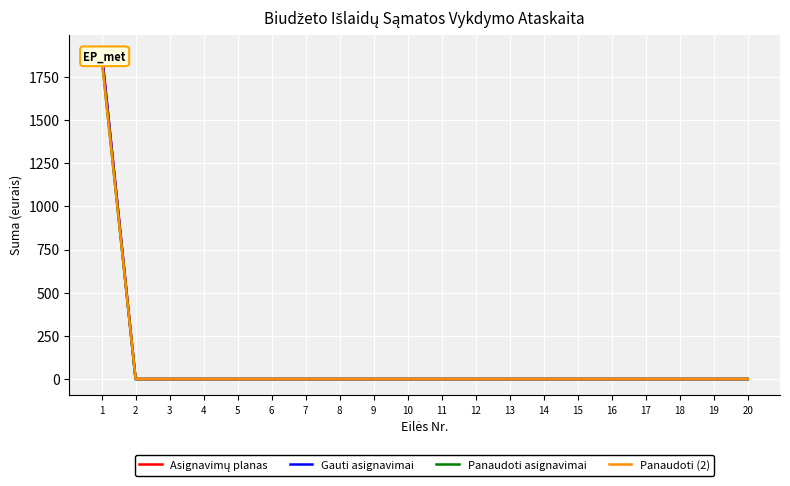

What is the difference between the maximum and minimum values in the Panaudoti asignavimai series?

1863.8